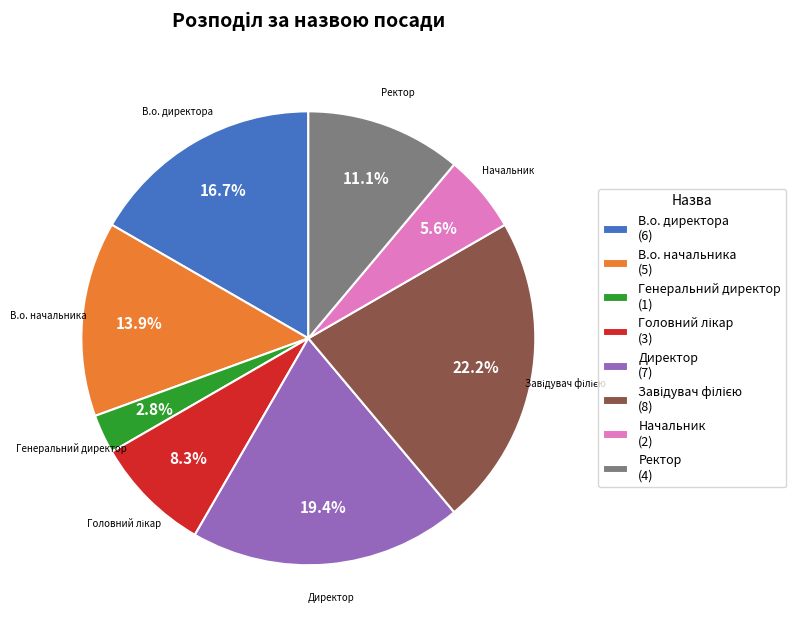

Combined, do Ректор (4) and Начальник (2) account for over 50%?

No